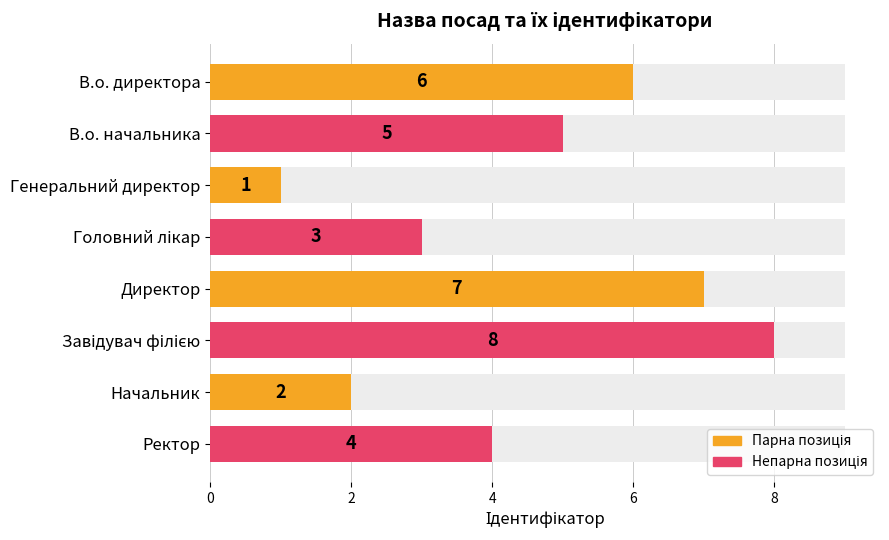

What is the difference between the maximum and minimum values?

7